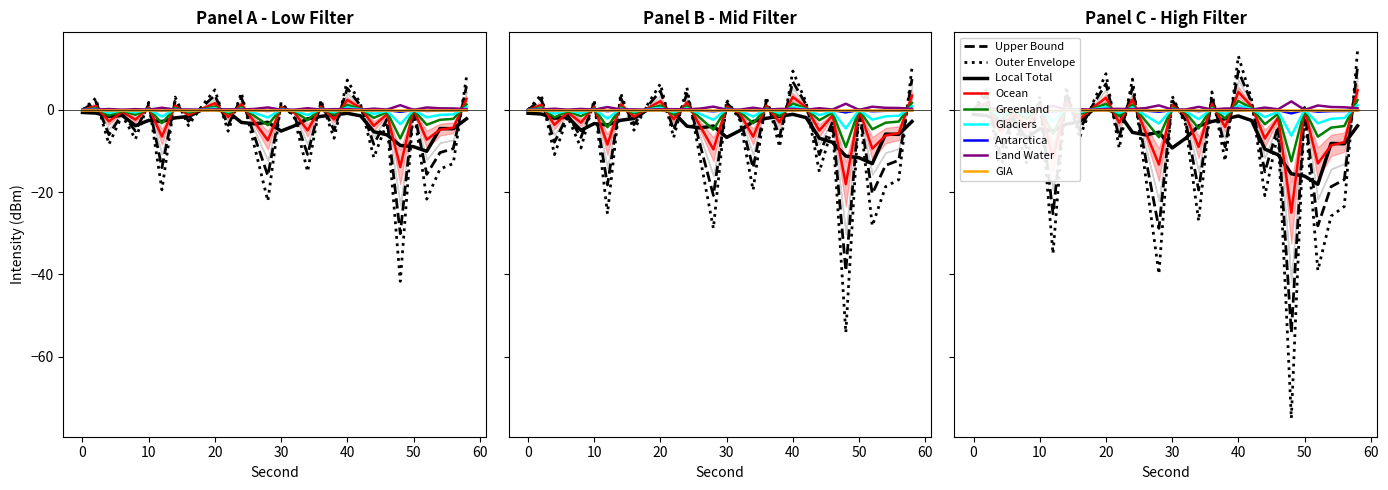

Where is intensity(dBm) nearest to the value -12?

34